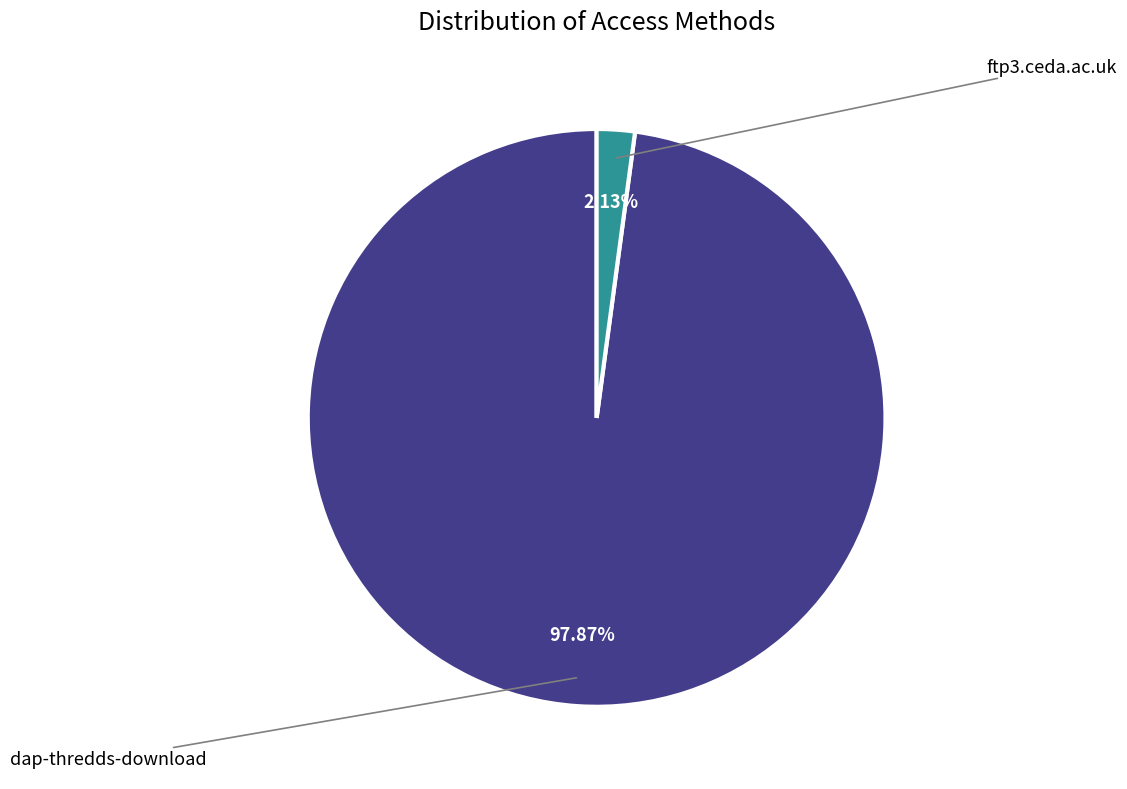

Does any single category account for the majority?

Yes